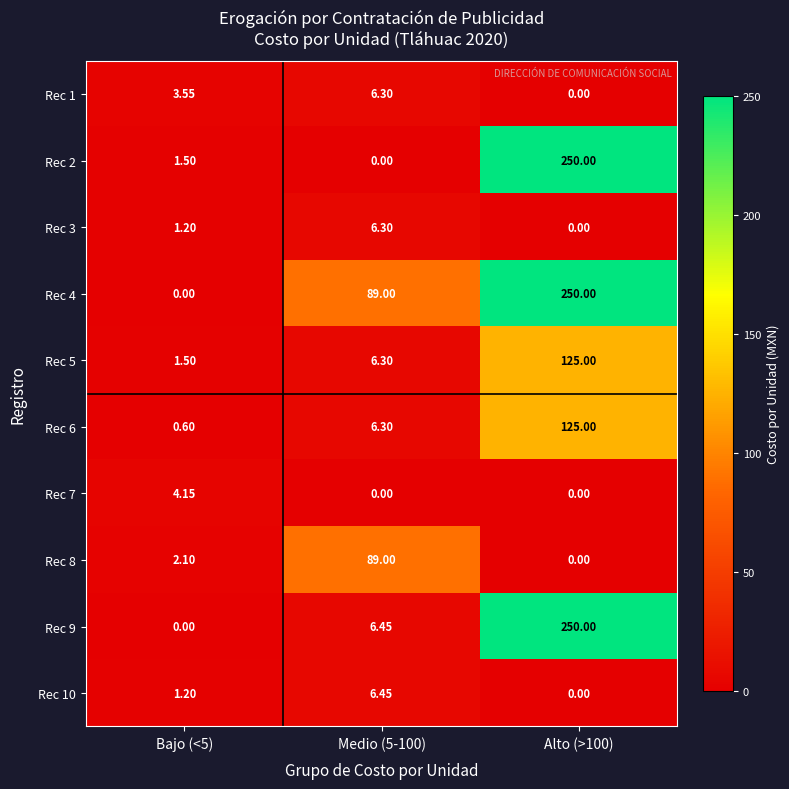

Is the value of Rec 9 at Alto (>100) greater than the value of Rec 5 at Medio (5-100)?

Yes